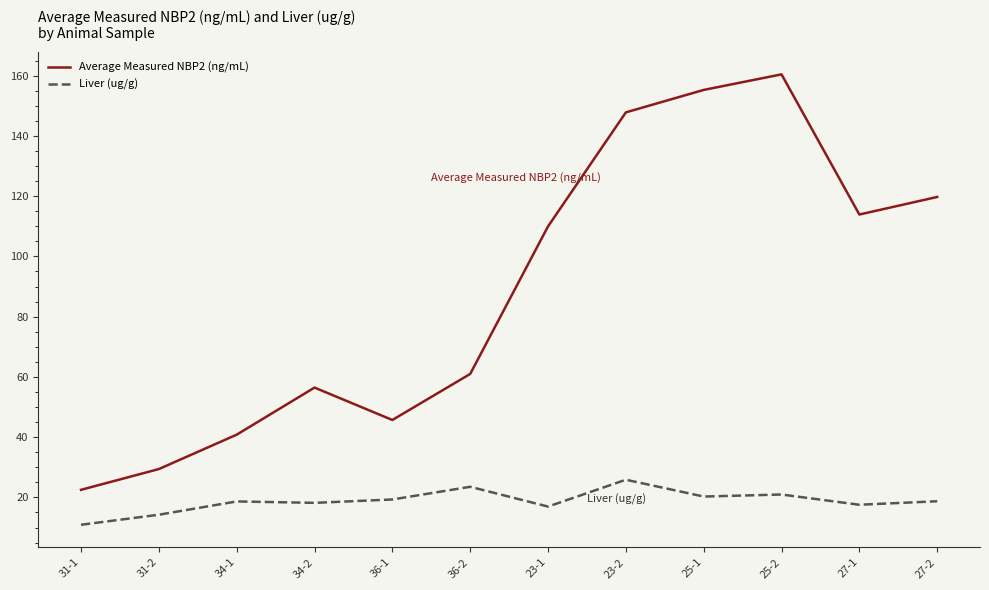

Is it true that Liver (ug/g) equals 5.4 at 34-1?

False